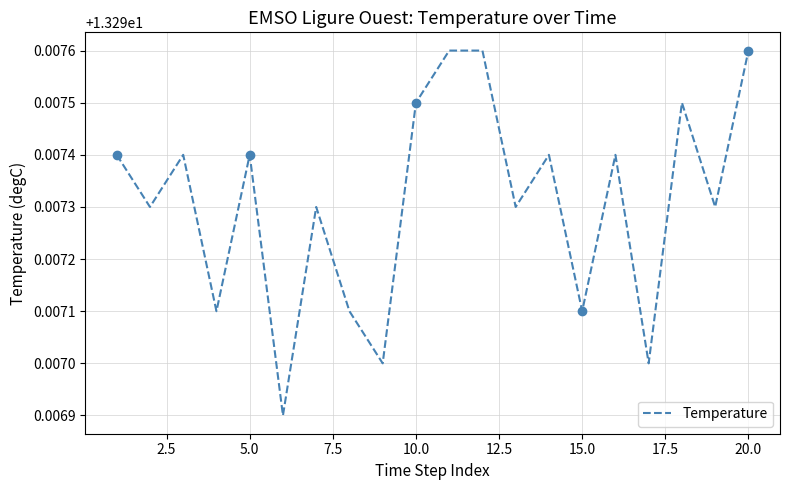

The Temperature series shows 6.6 at 5.0. True or false?

False